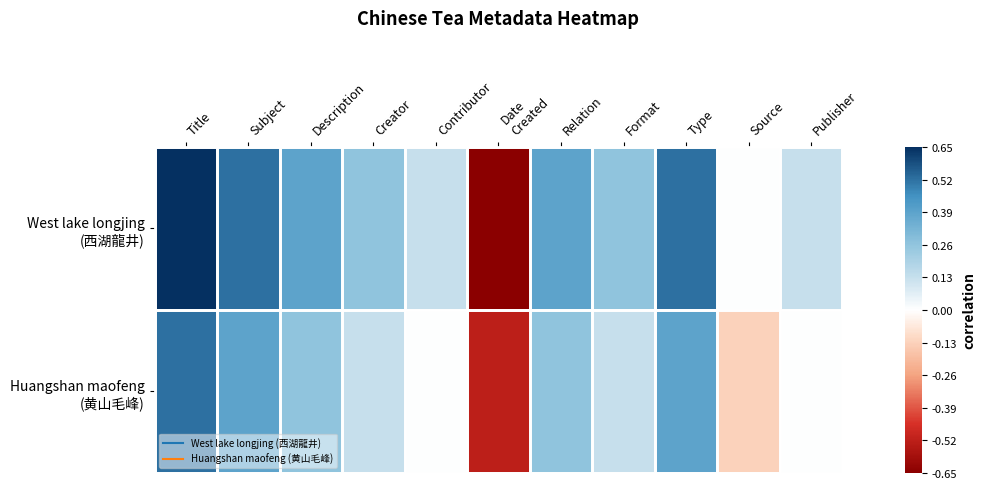

List the series in order of their peak value, lowest first.

Huangshan maofeng (黄山毛峰), West lake longjing (西湖龍井)